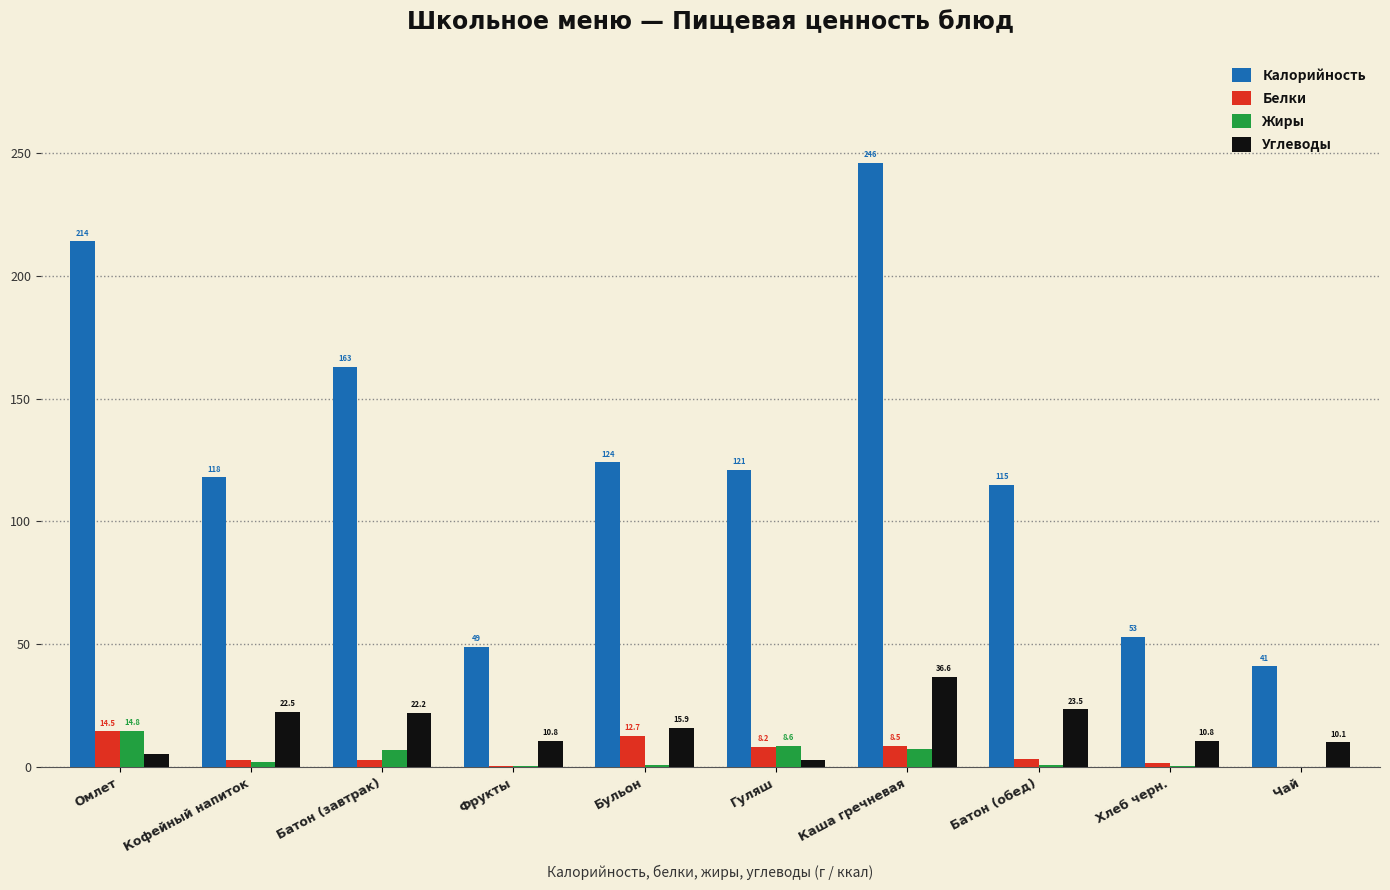

What is the maximum value for Белки?

14.5